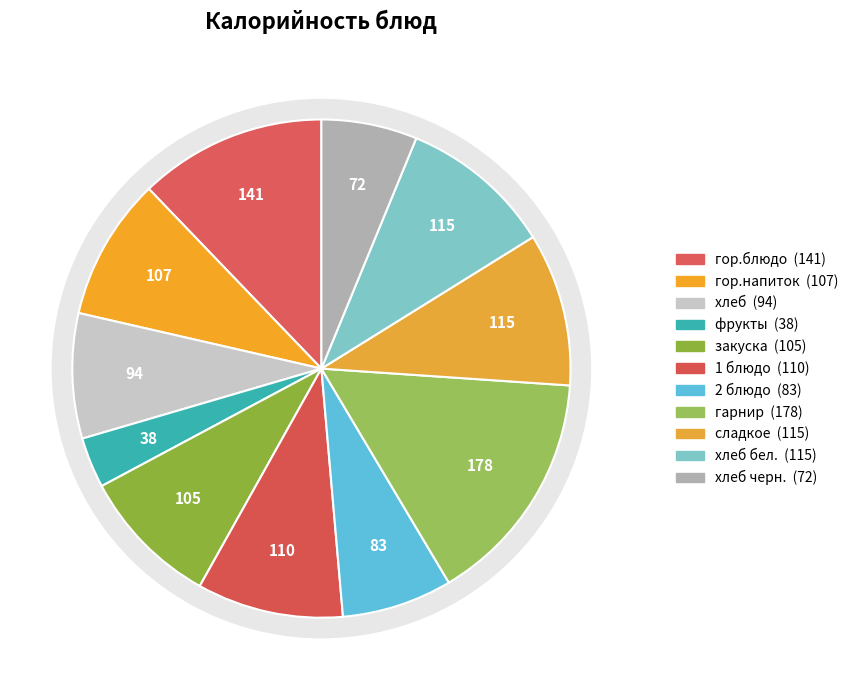

To the nearest percent, what is the combined percentage of 1 блюдо and гор.блюдо?

22%